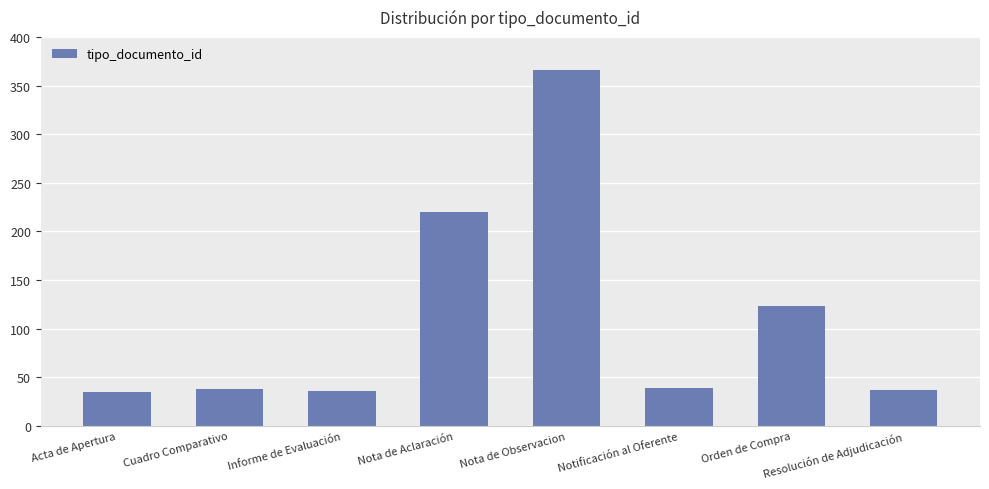

What is the change in value from Acta de Apertura to Nota de Observacion?

+331